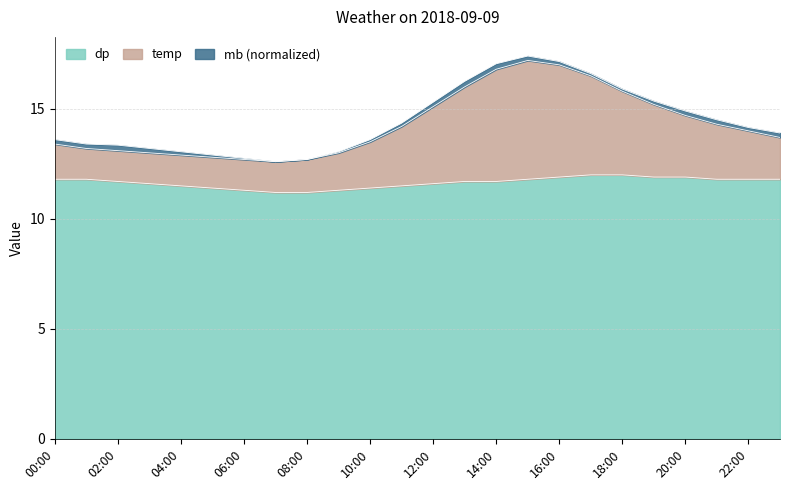

What is the label of the 2nd point from the left?

01:00